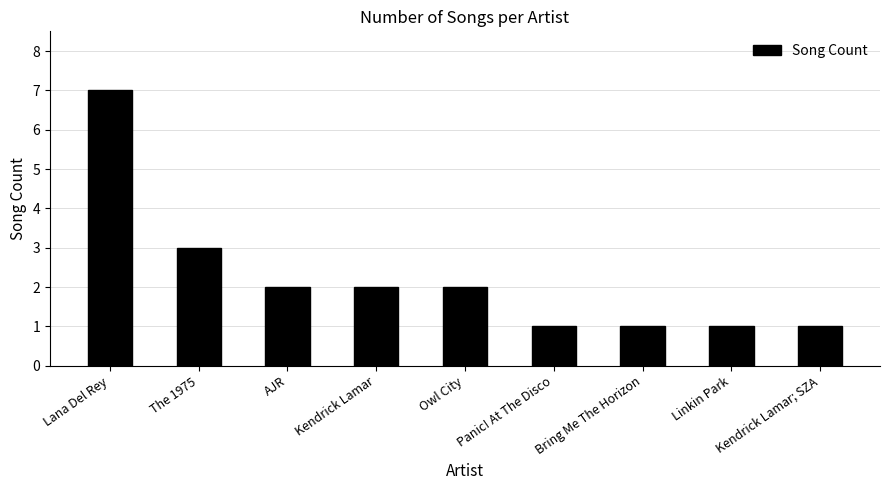

True or false: the data shows 1 at The 1975.

False